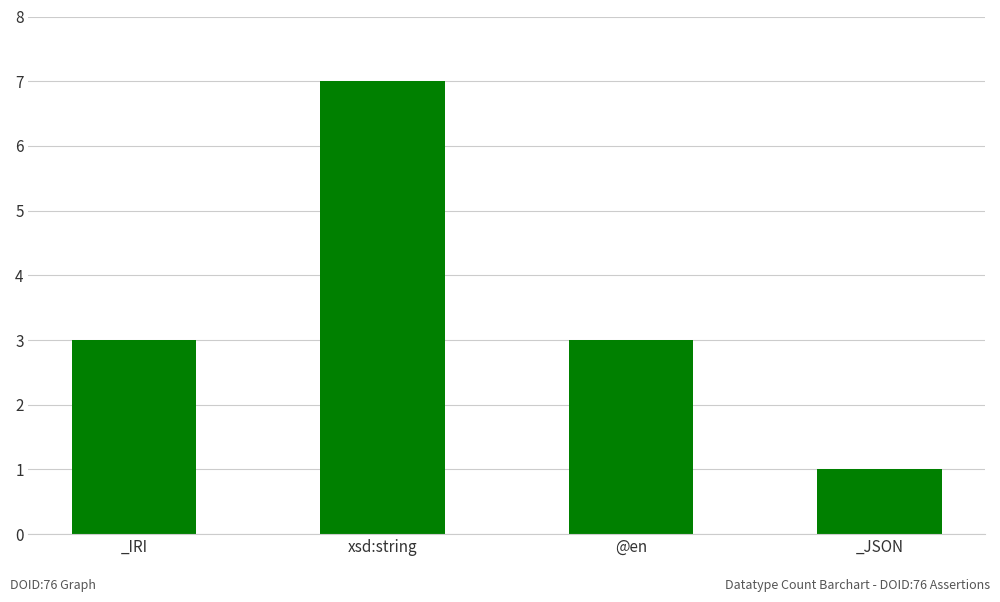

How many bars are there in total?

4